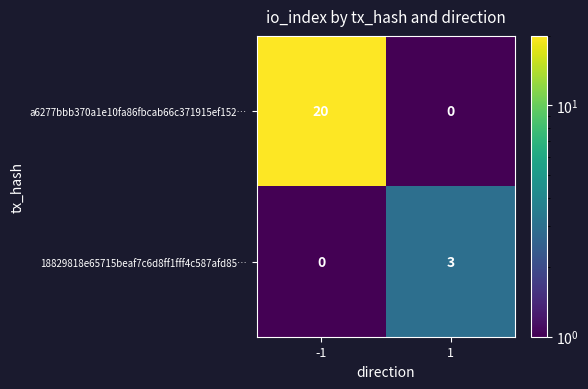

What is the smallest value displayed?

0